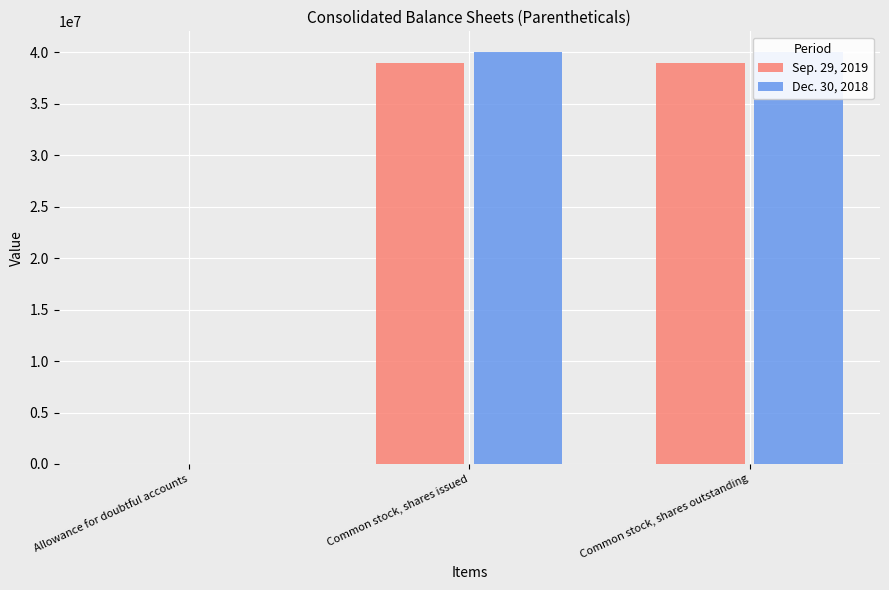

Where is Sep. 29, 2019 nearest to the value 19468308?

Allowance for doubtful accounts